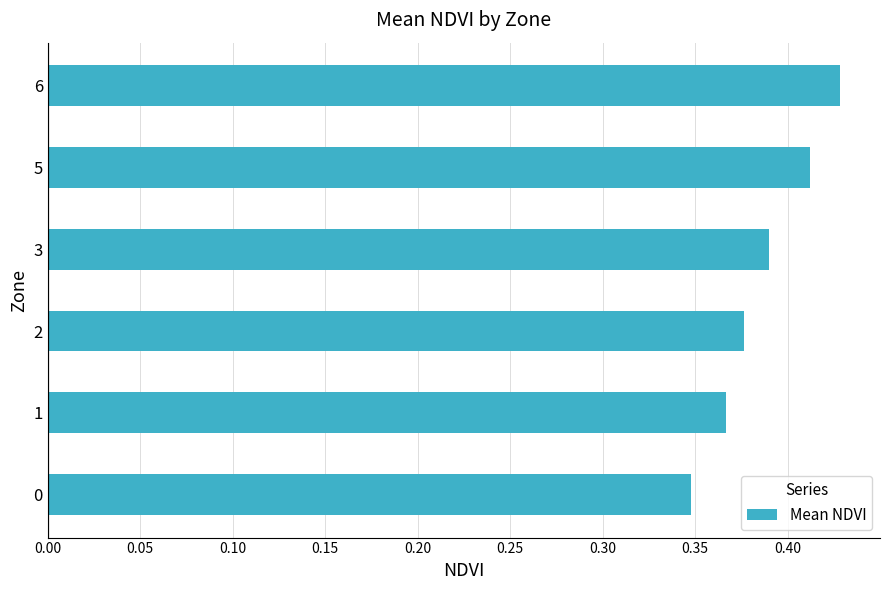

Rank the categories by value from lowest to highest.

0, 1, 2, 3, 5, 6